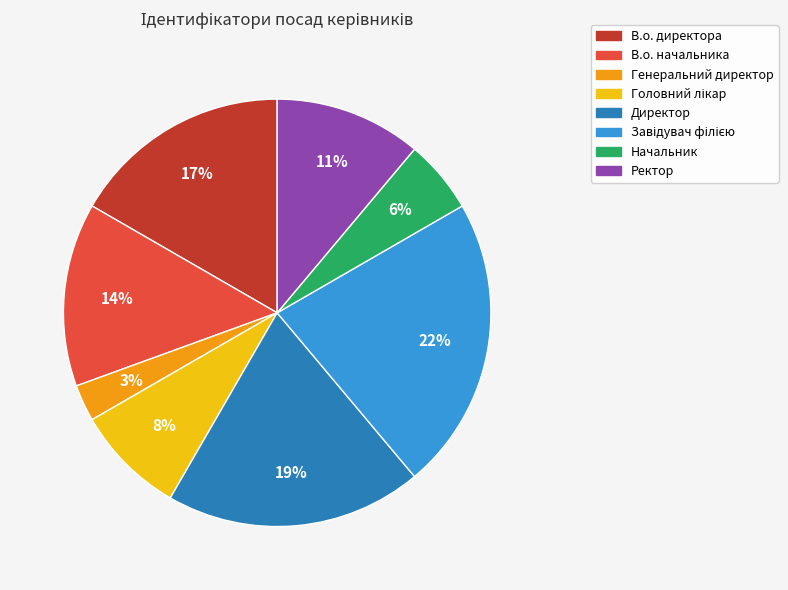

Between Генеральний директор and Ректор, which is larger?

Ректор